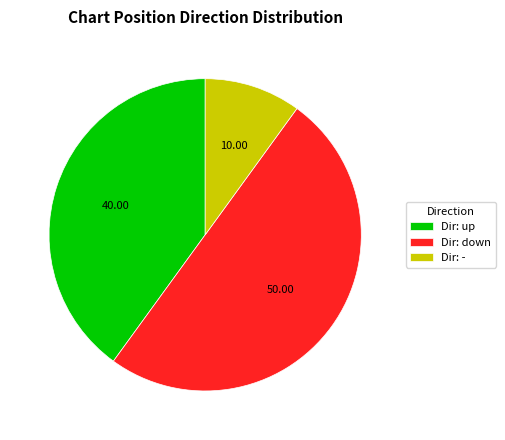

Is Dir: up the majority of the pie?

No